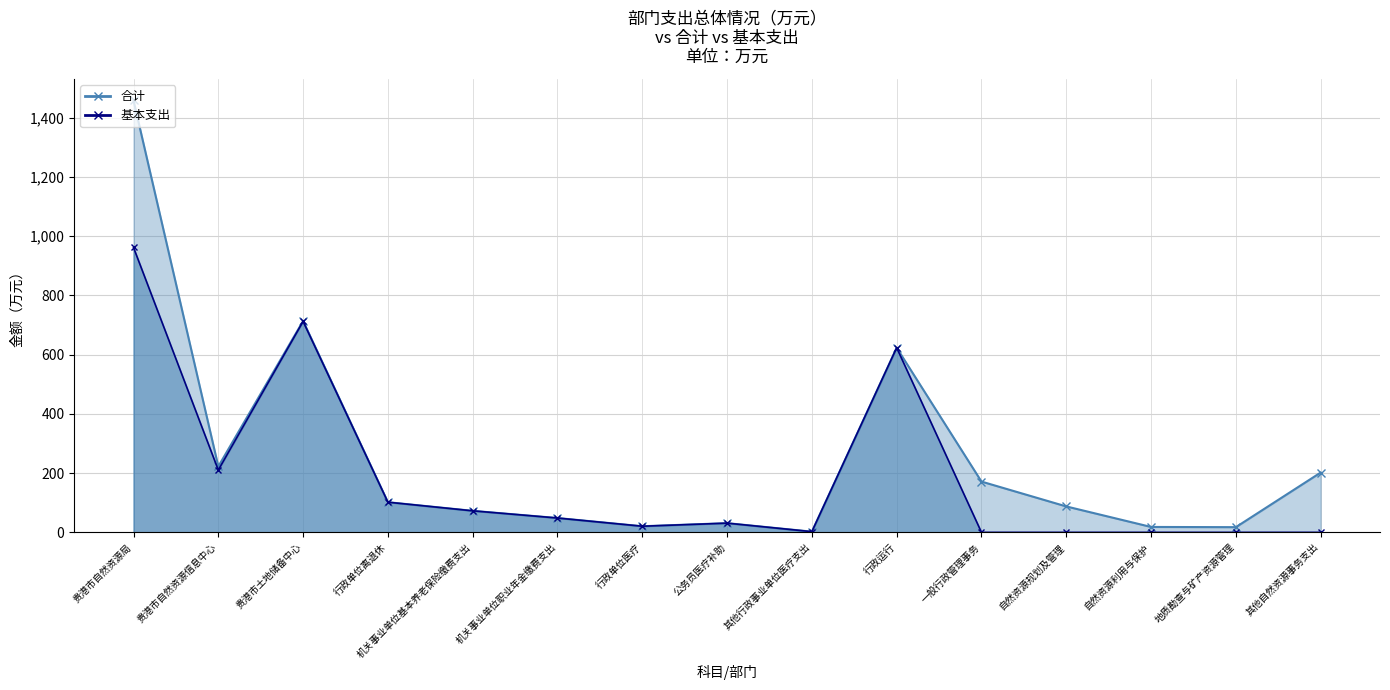

What is the sum of the 合计 values at 行政运行 and 行政单位离退休?

725.0